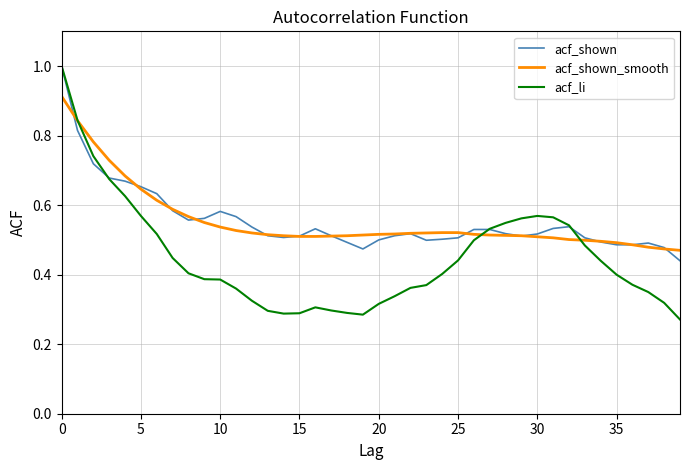

After their last crossing, which series has the higher values: acf_shown or acf_shown_smooth?

acf_shown_smooth